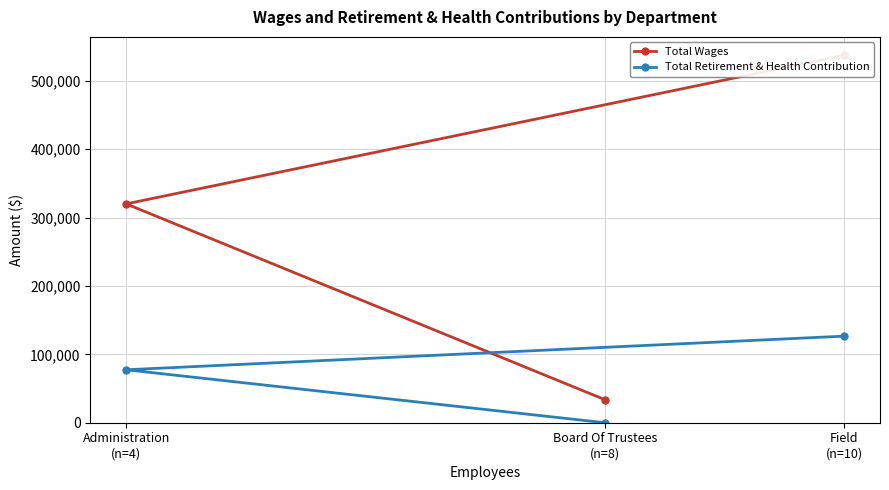

How many lines are shown in the chart?

2